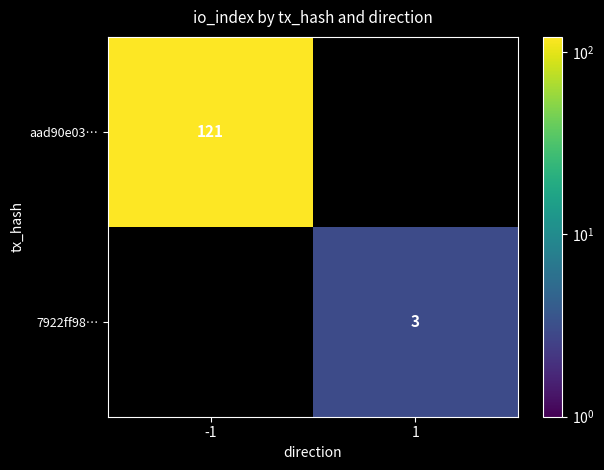

Is the value of aad90e03… at -1 greater than the value of 7922ff98… at 1?

Yes